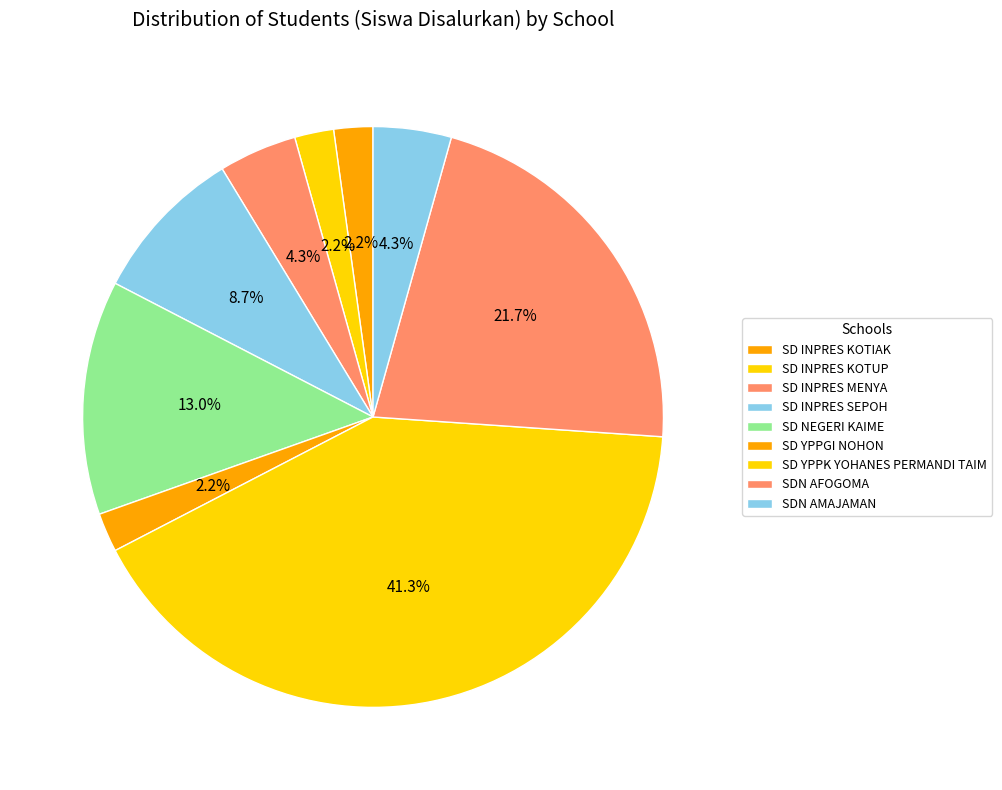

Does SD INPRES SEPOH account for over 50% of the chart?

No